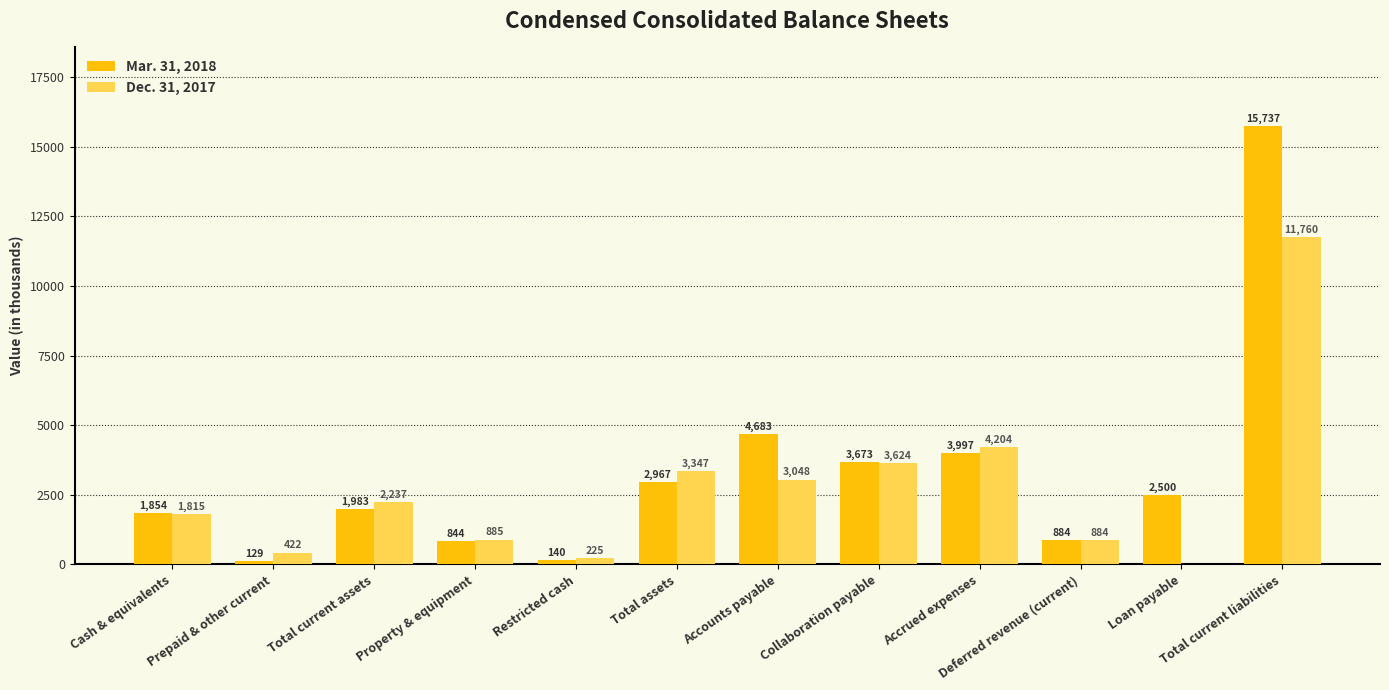

What is the highest value of the Mar. 31, 2018 series?

15737